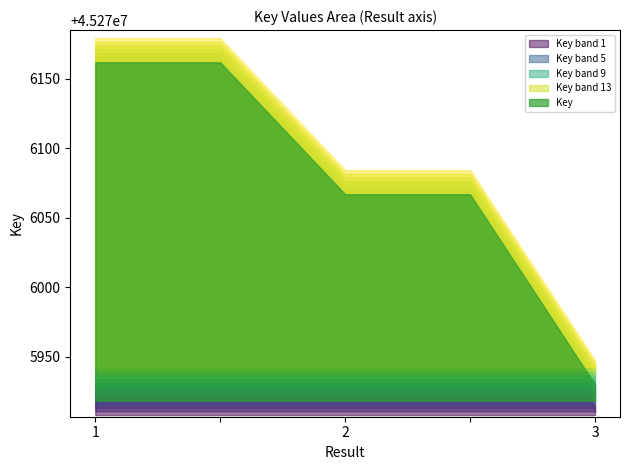

Which label corresponds to the largest value in the chart?

1